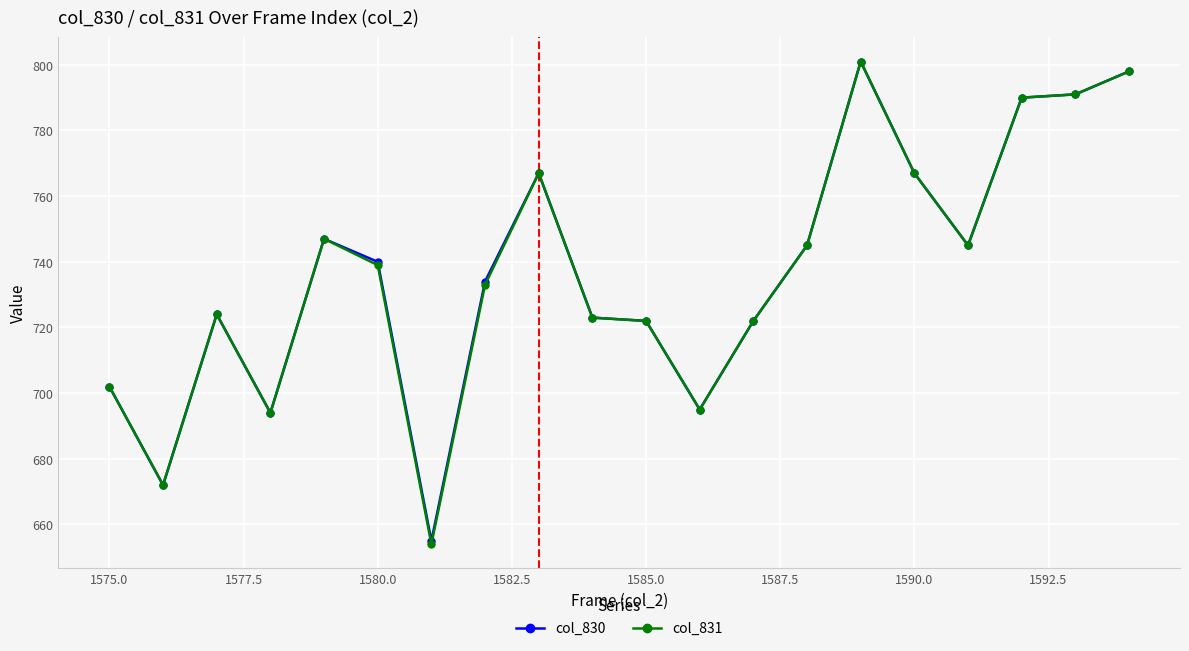

What is the highest value of the col_830 series?

801